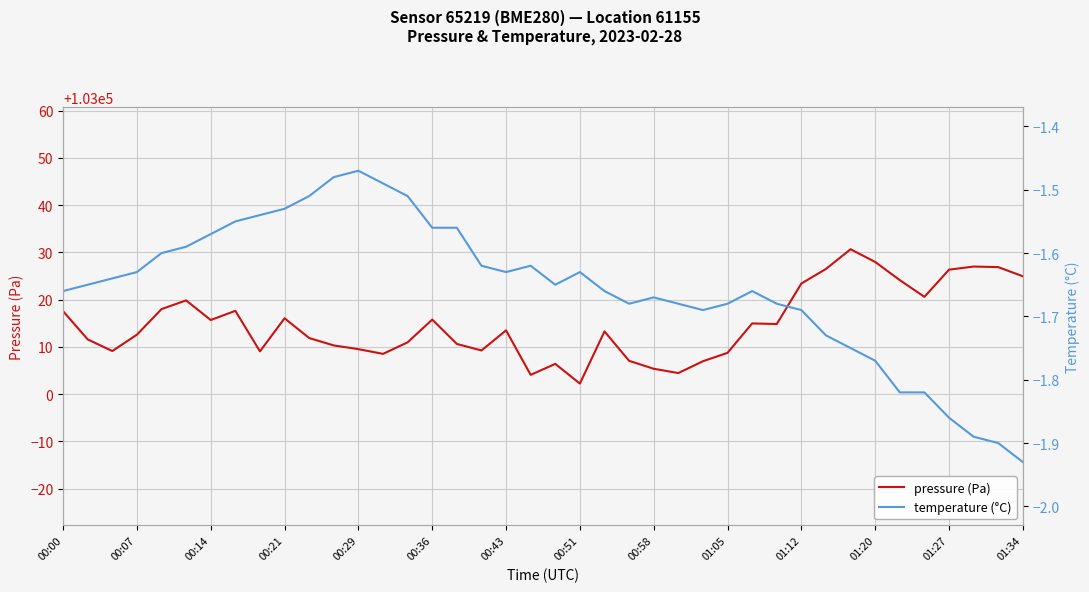

What is the average value of the temperature (°C) series?

-1.7